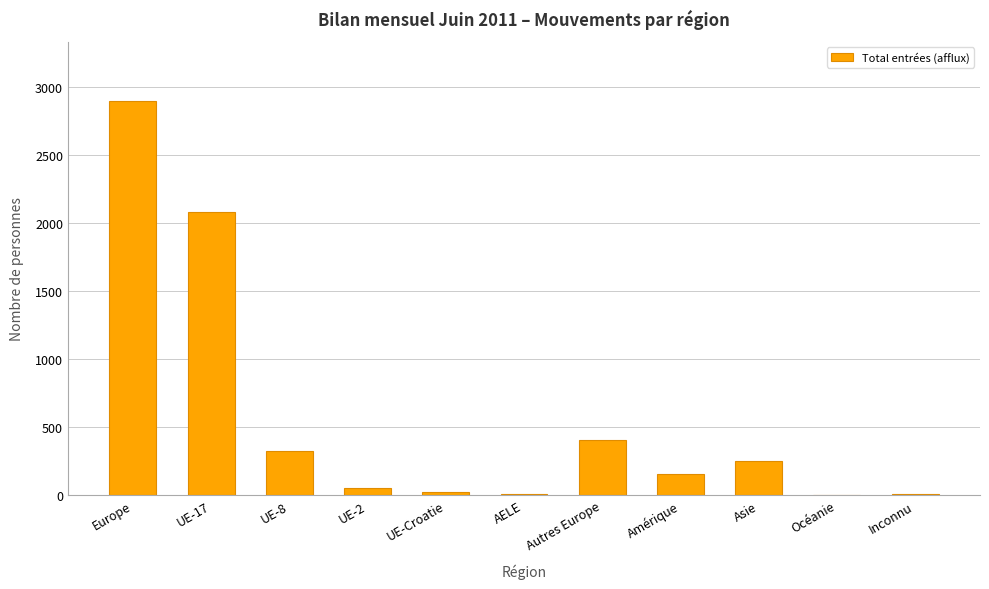

Where does the data first go above 158?

Europe